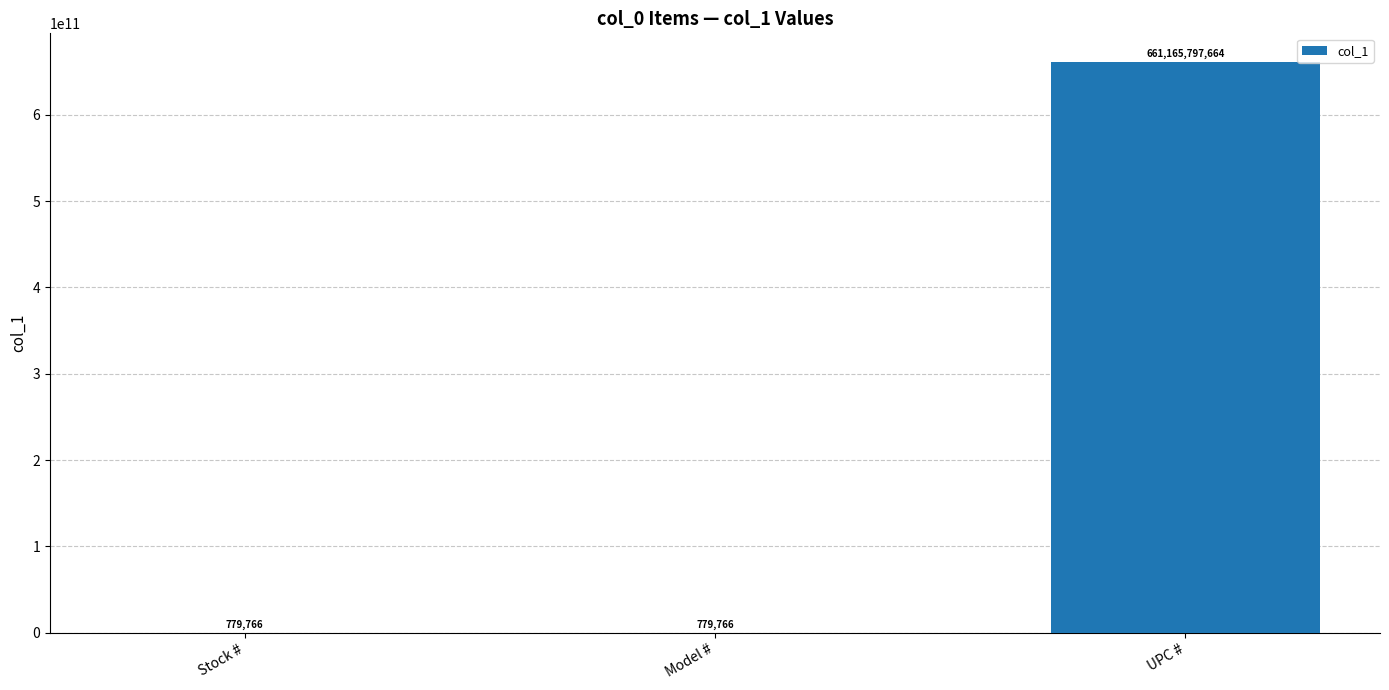

What is the sum of all values?

661167357196